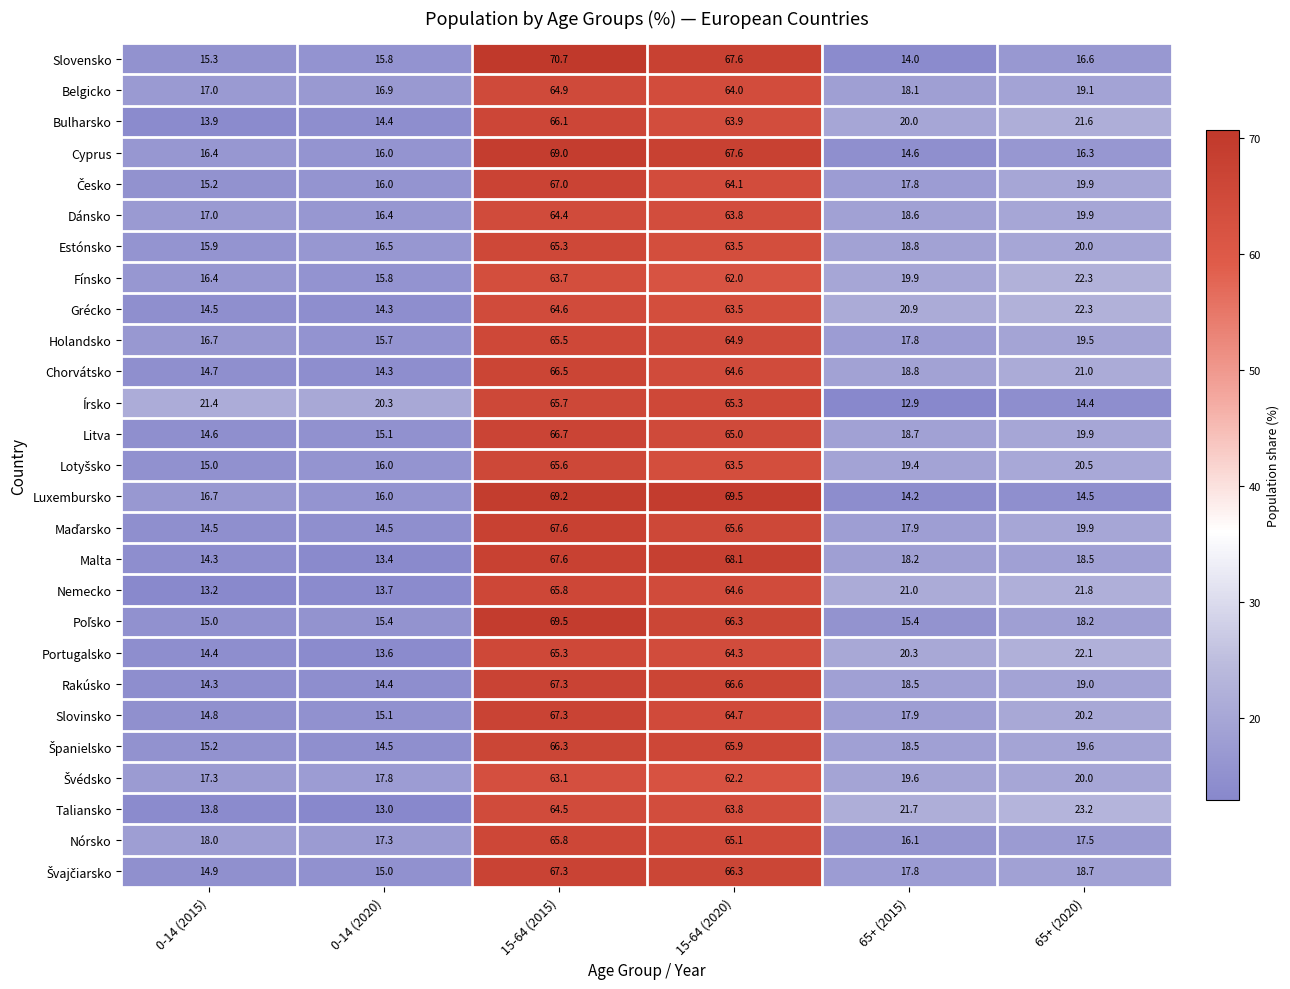

The Rakúsko series shows 7.0 at 65+ (2015). True or false?

False